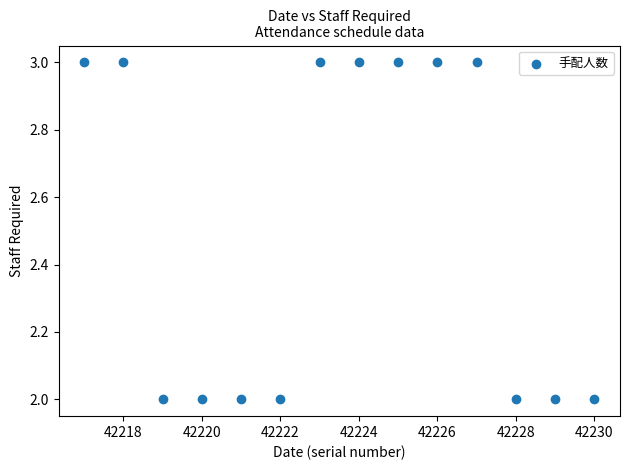

What is the range of X values (max minus min)?

13